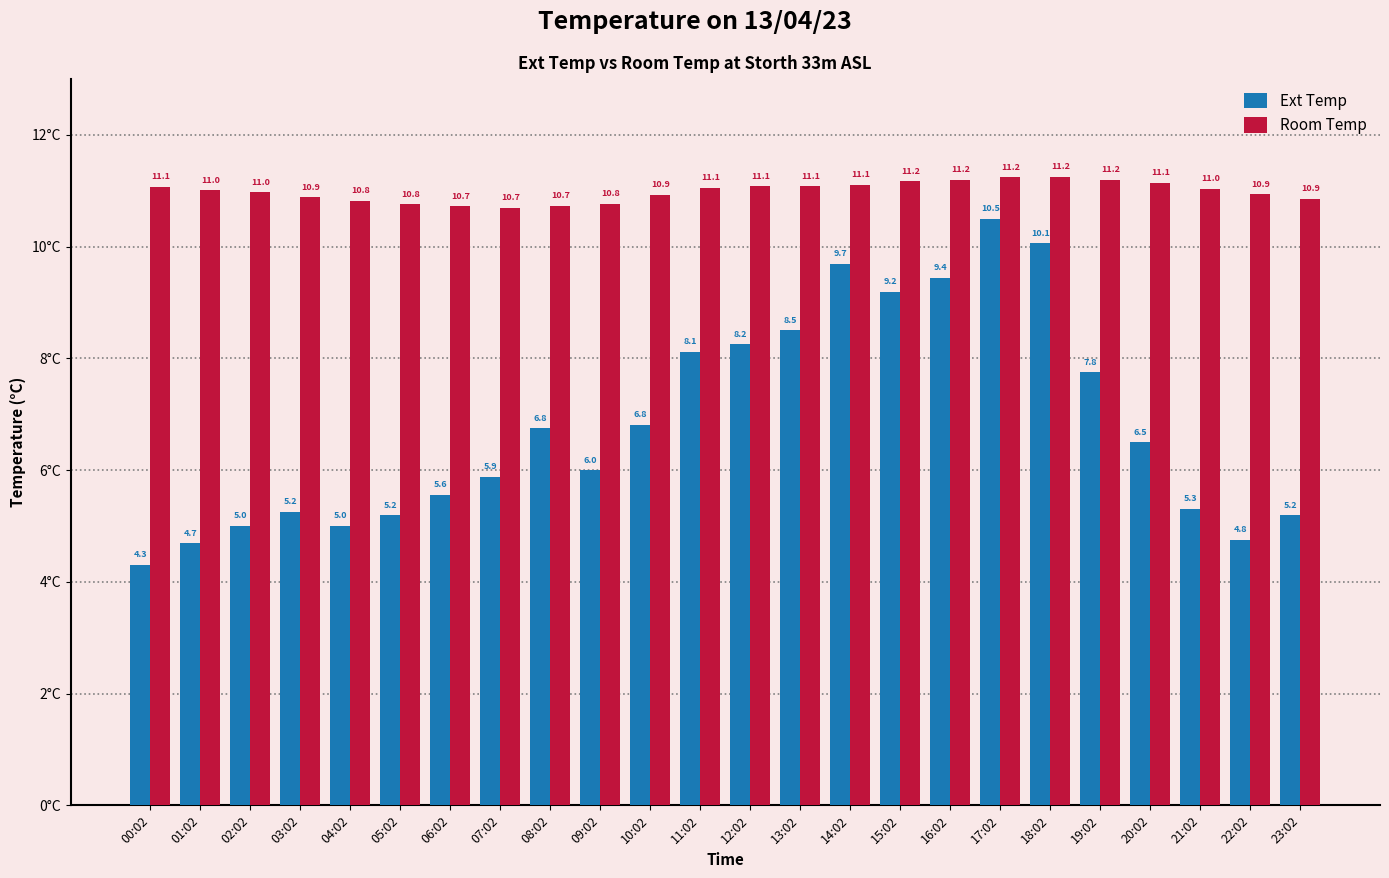

What is the sum of all Room Temp values?

263.7